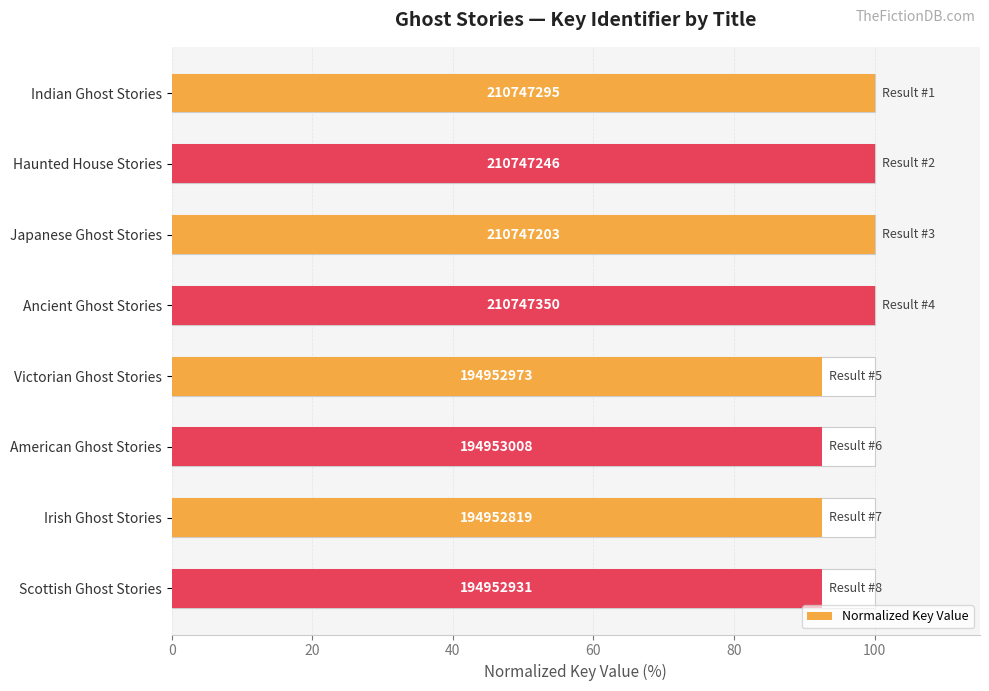

Does the chart contain any negative values?

No